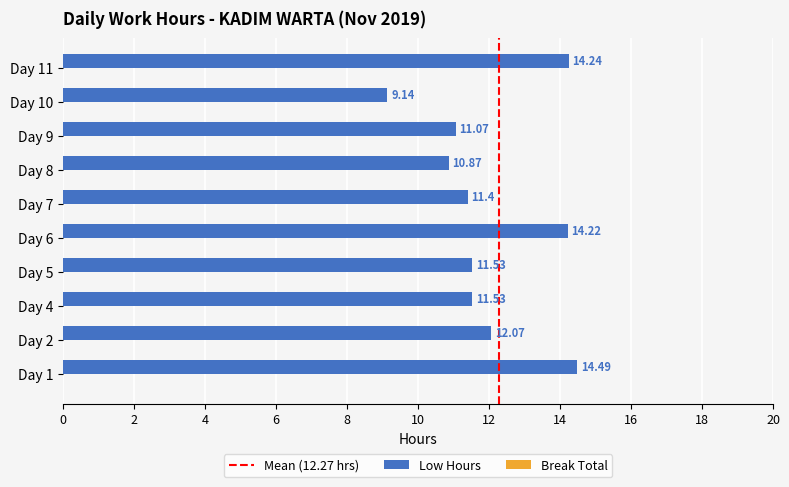

What is the change in value from Day 1 to Day 2?

-2.4